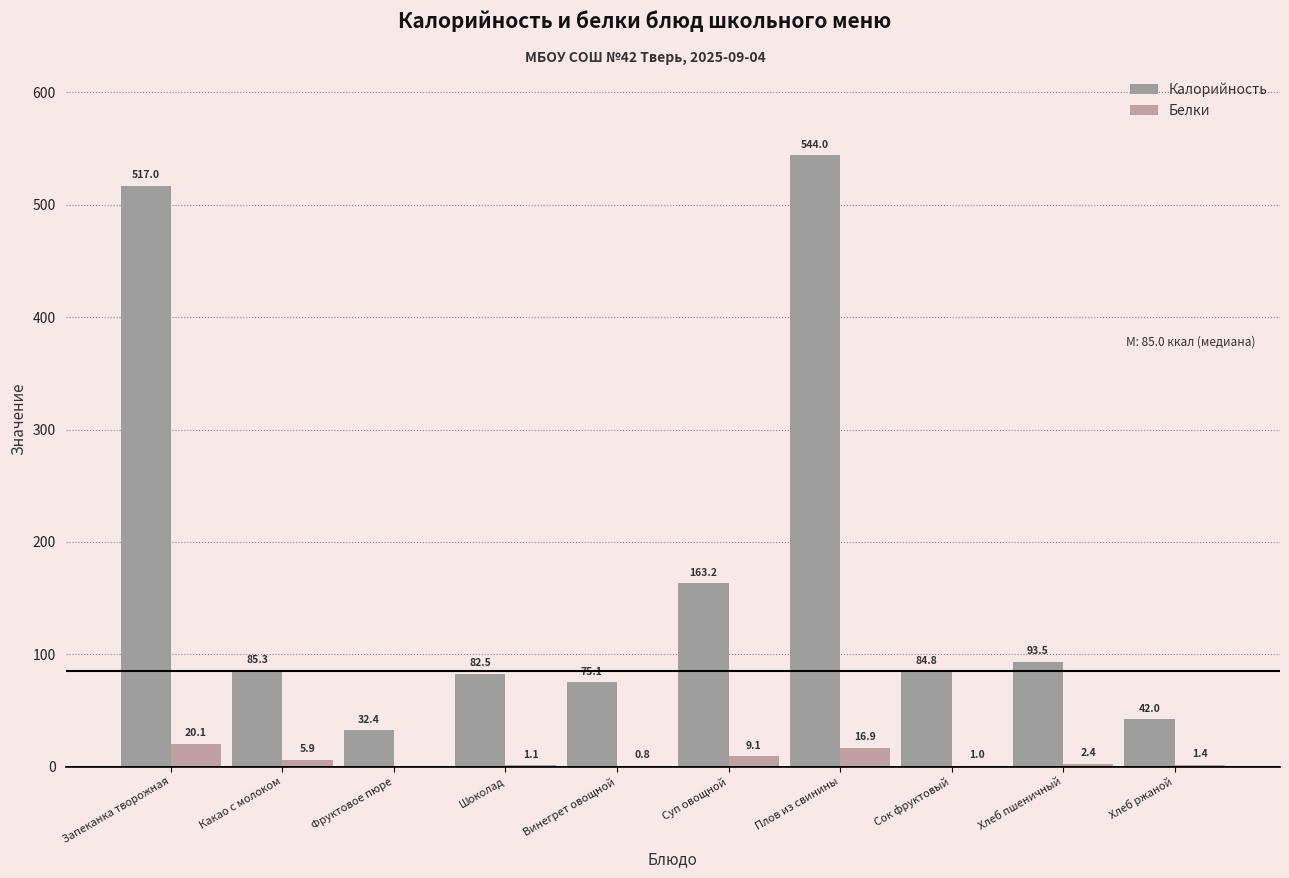

Are the bars horizontal?

No